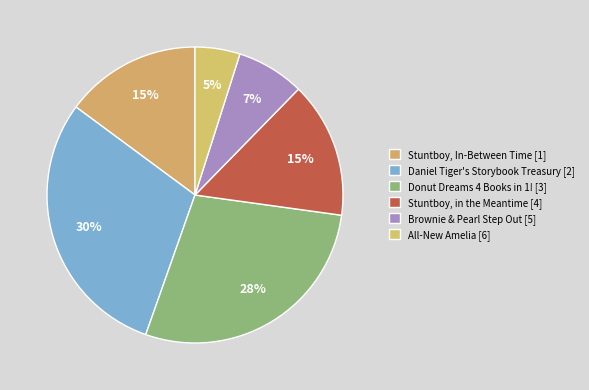

How many slices are in this pie chart?

6